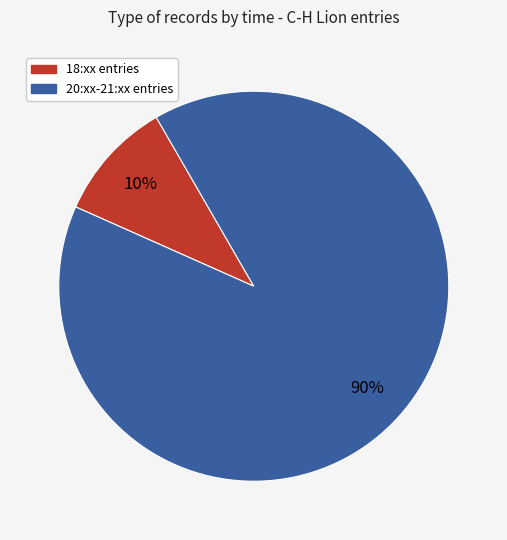

Is there a majority slice in this chart?

Yes